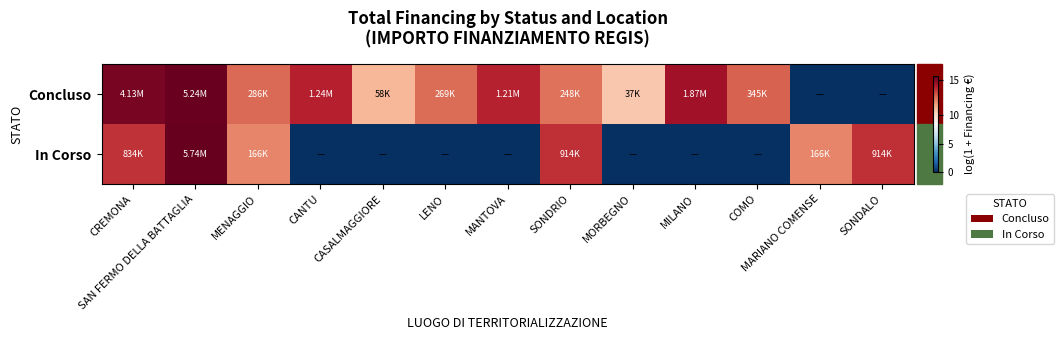

Reading left to right, list all the values displayed in this chart.

Concluso: CREMONA=15.2	SAN FERMO DELLA BATTAGLIA=15.5	MENAGGIO=12.6	CANTU=14.0	CASALMAGGIORE=11.0	LENO=12.5	MANTOVA=14.0	SONDRIO=12.4	MORBEGNO=10.5	MILANO=14.4	COMO=12.8	MARIANO COMENSE=0.0	SONDALO=0.0
In Corso: CREMONA=13.6	SAN FERMO DELLA BATTAGLIA=15.6	MENAGGIO=12.0	CANTU=0.0	CASALMAGGIORE=0.0	LENO=0.0	MANTOVA=0.0	SONDRIO=13.7	MORBEGNO=0.0	MILANO=0.0	COMO=0.0	MARIANO COMENSE=12.0	SONDALO=13.7